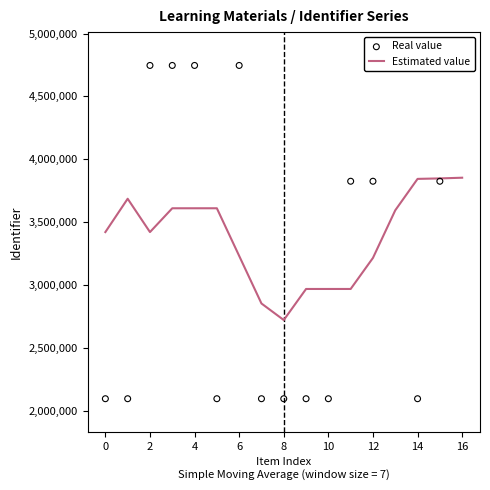

Which series contains the highest Y value?

Real value